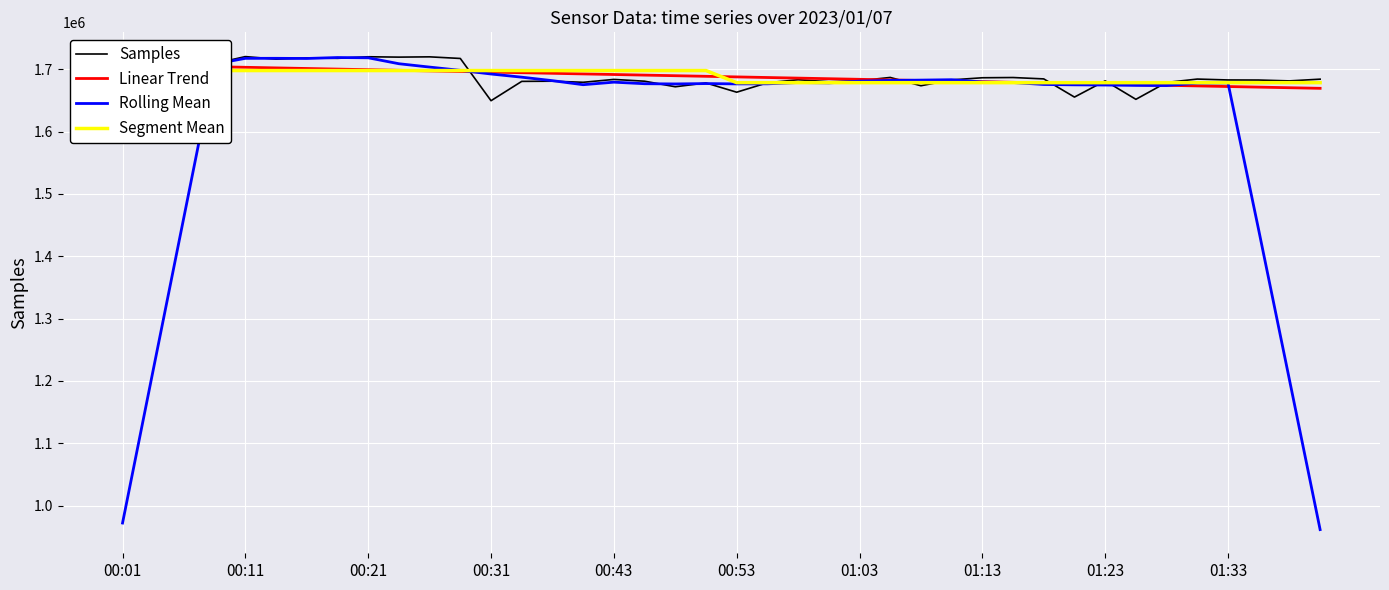

What is the lowest value of the Rolling Mean series?

961544.1